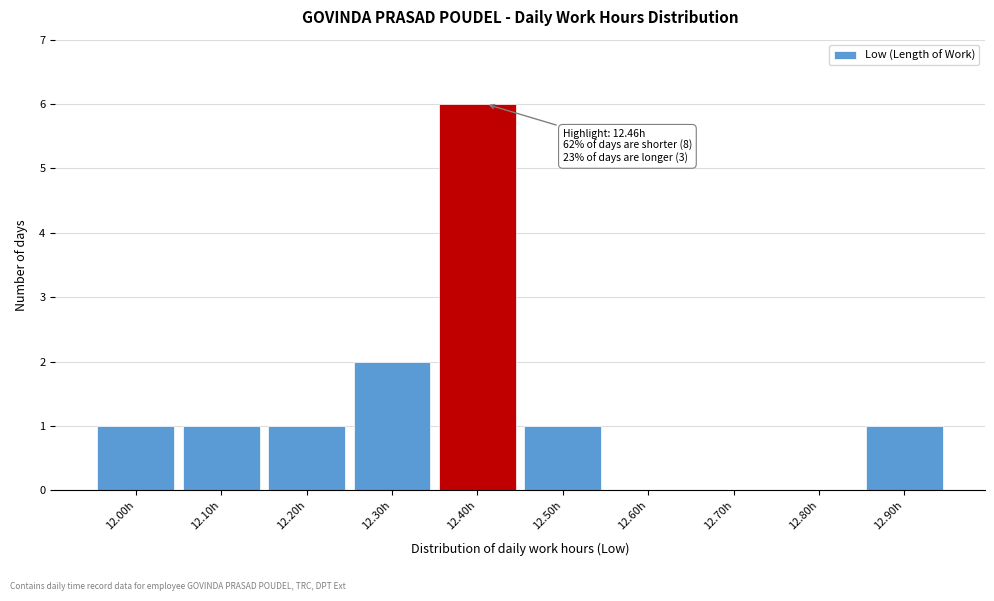

Reading left to right, list all the values displayed in this chart.

12.00h=1	12.10h=1	12.20h=1	12.30h=2	12.40h=6	12.50h=1	12.60h=0	12.70h=0	12.80h=0	12.90h=1